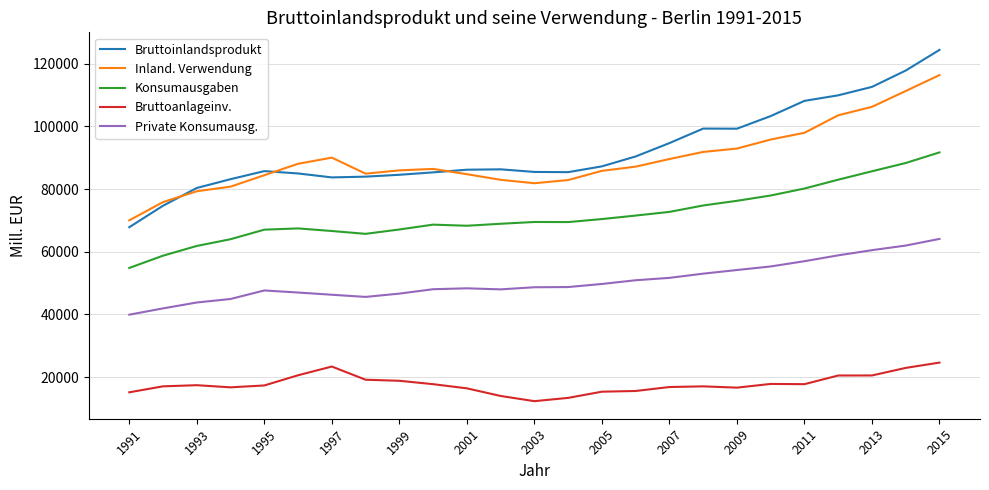

True or false: Private Konsumausg. and Bruttoanlageinv. cross at least once.

False